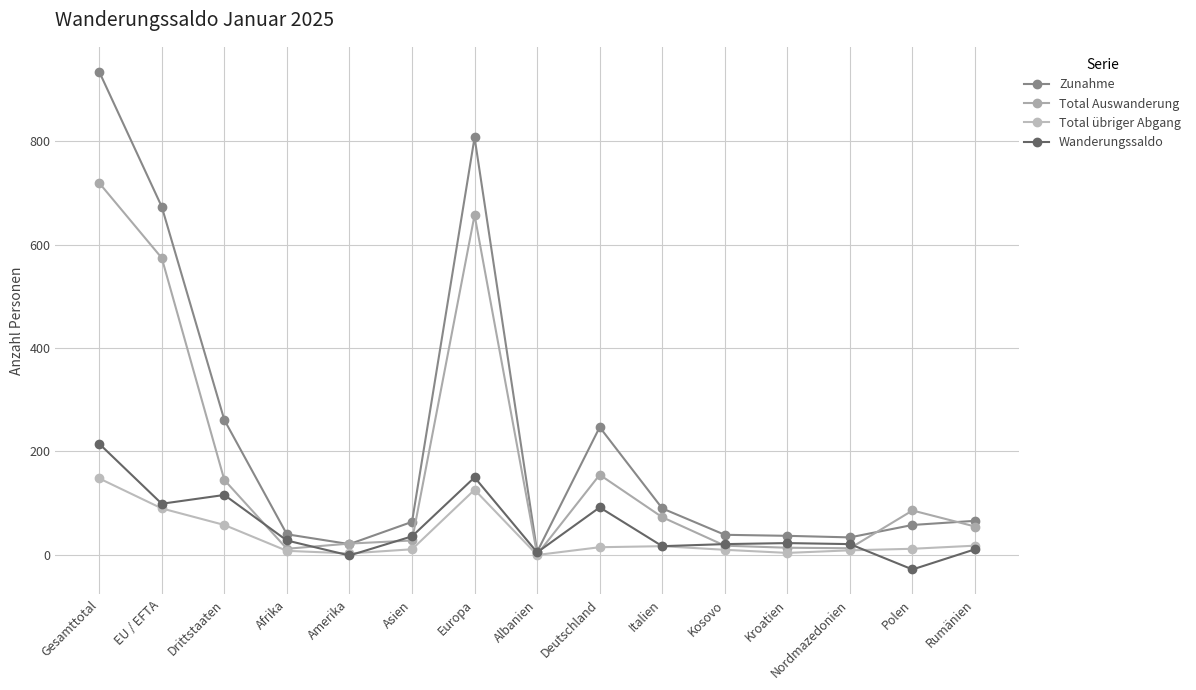

Which category has the lowest value across all series?

Polen